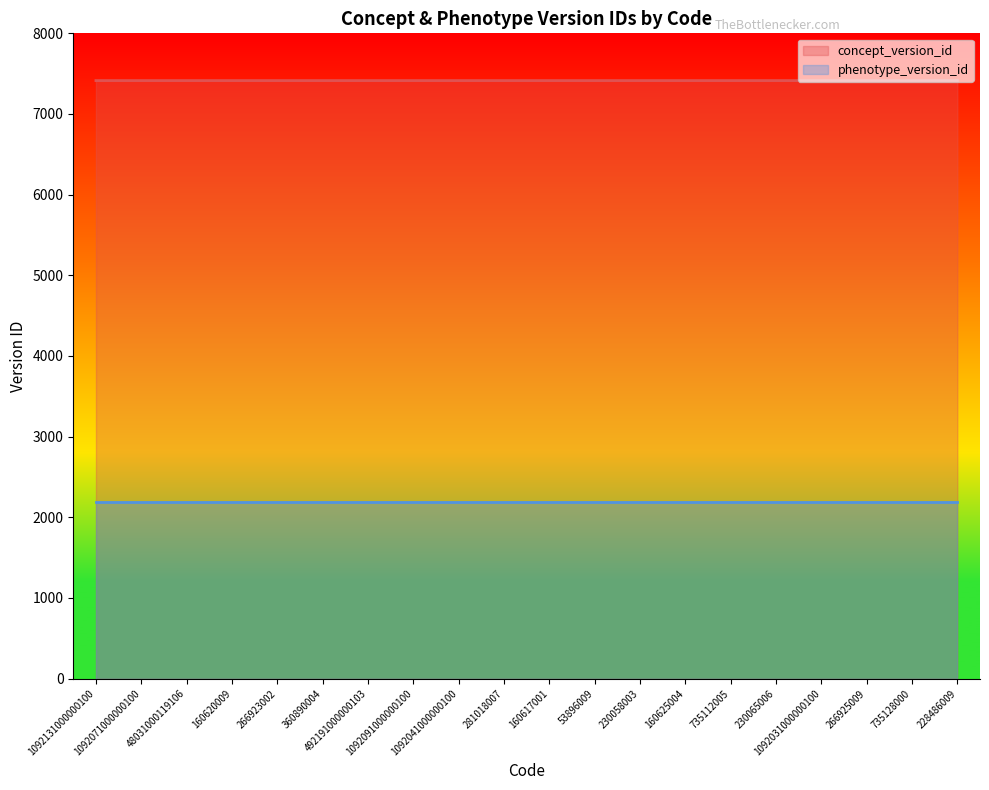

What is the average value?

7414